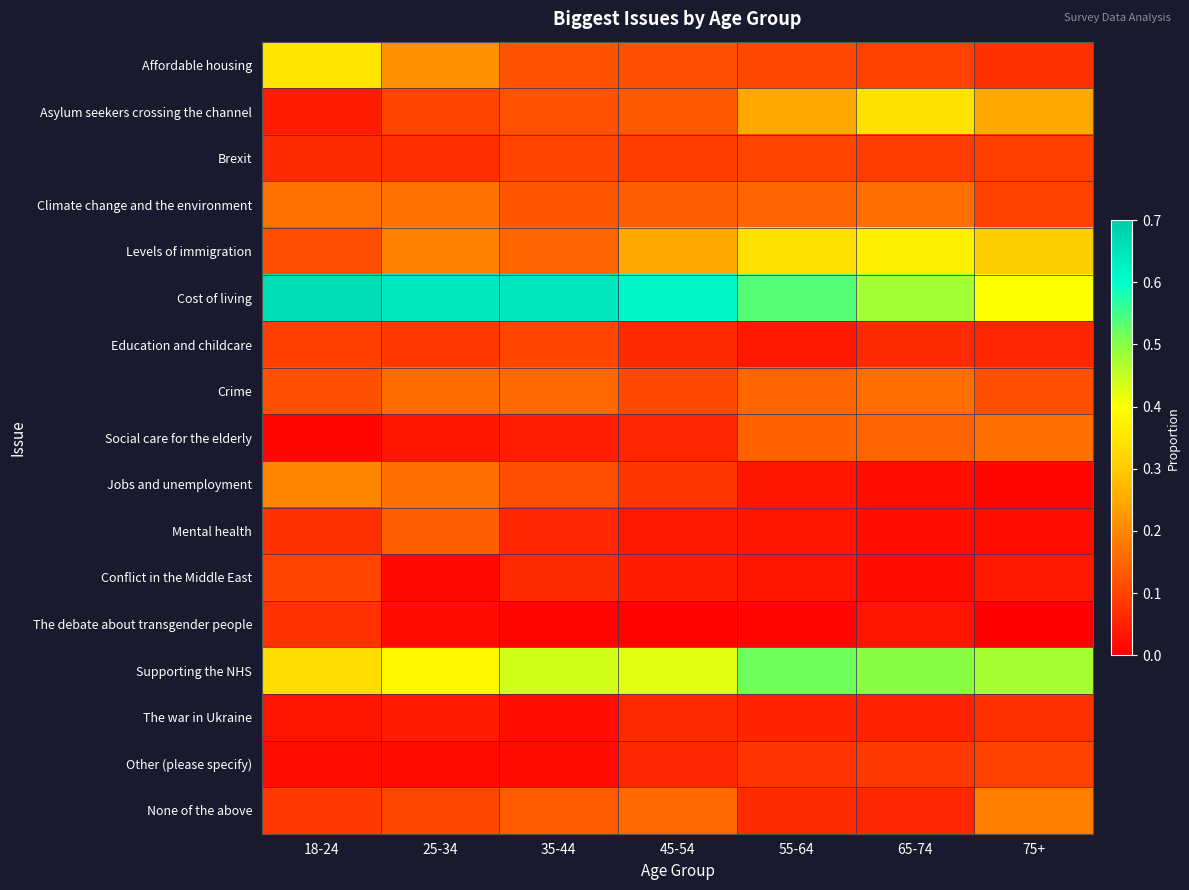

At which category does the chart reach its minimum across all series?

75+